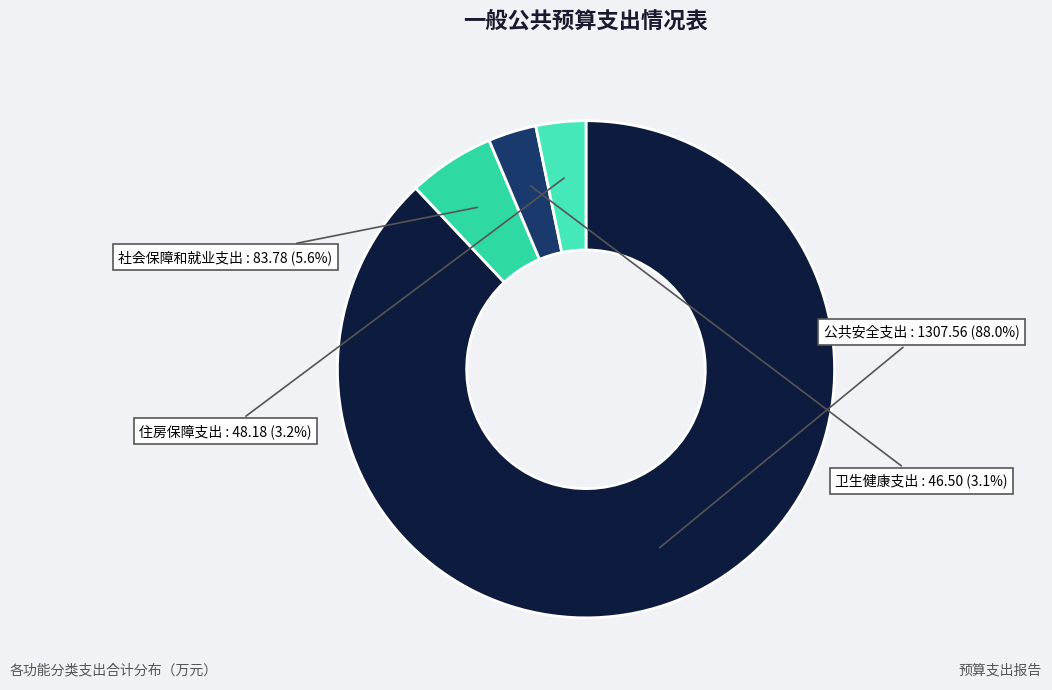

To the nearest percent, what is the difference between the 卫生健康支出 and 公共安全支出 slice percentages?

85%